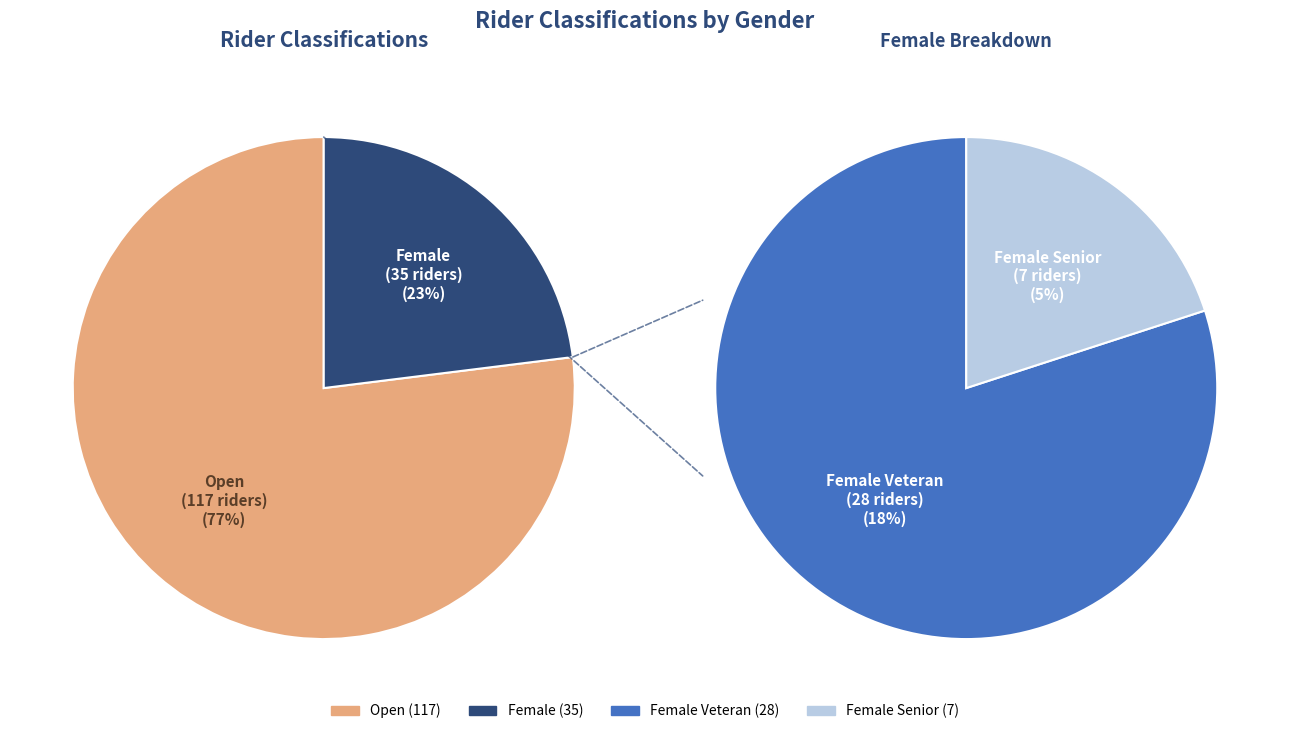

Count the number of slices in the pie.

2